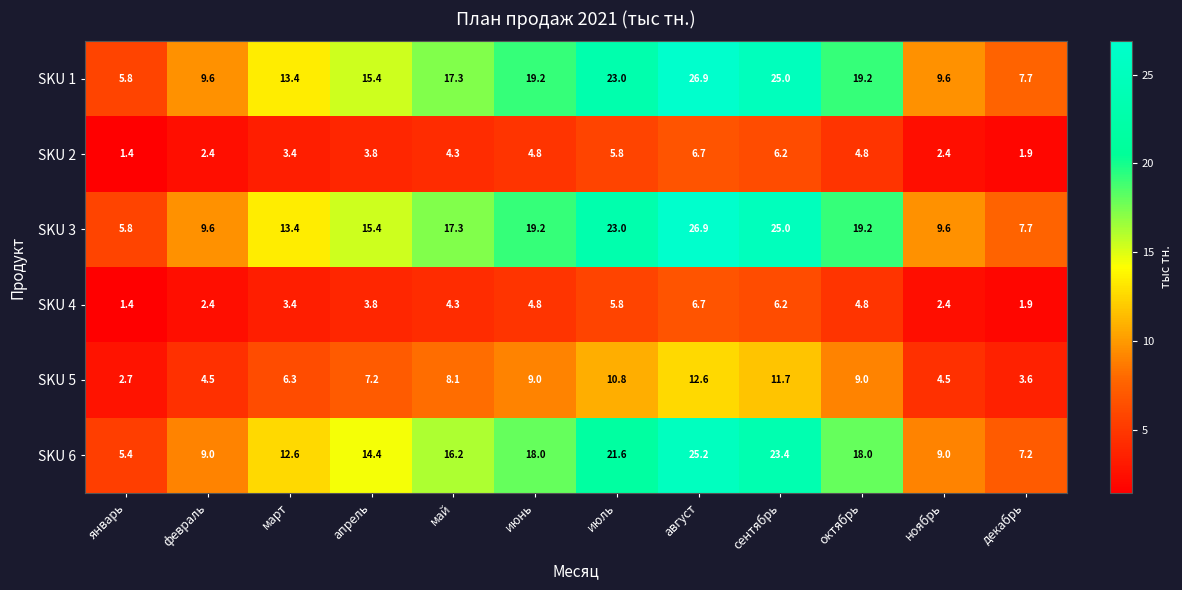

At which label does SKU 2 first exceed 4?

май